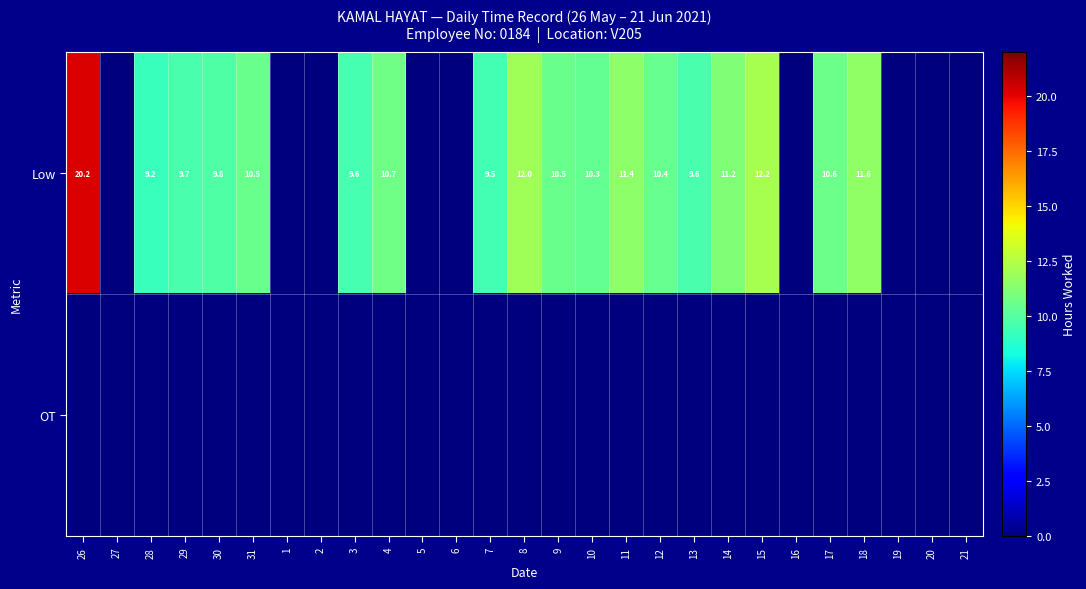

What is the difference between the Low values at 3 and 9?

0.9